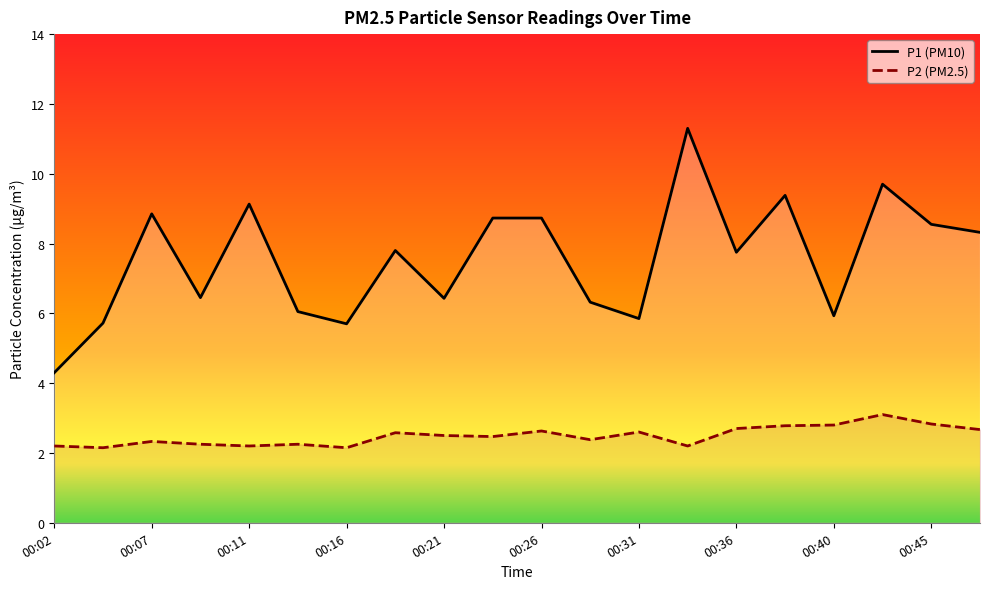

True or false: P1 and P2 intersect in this chart.

False